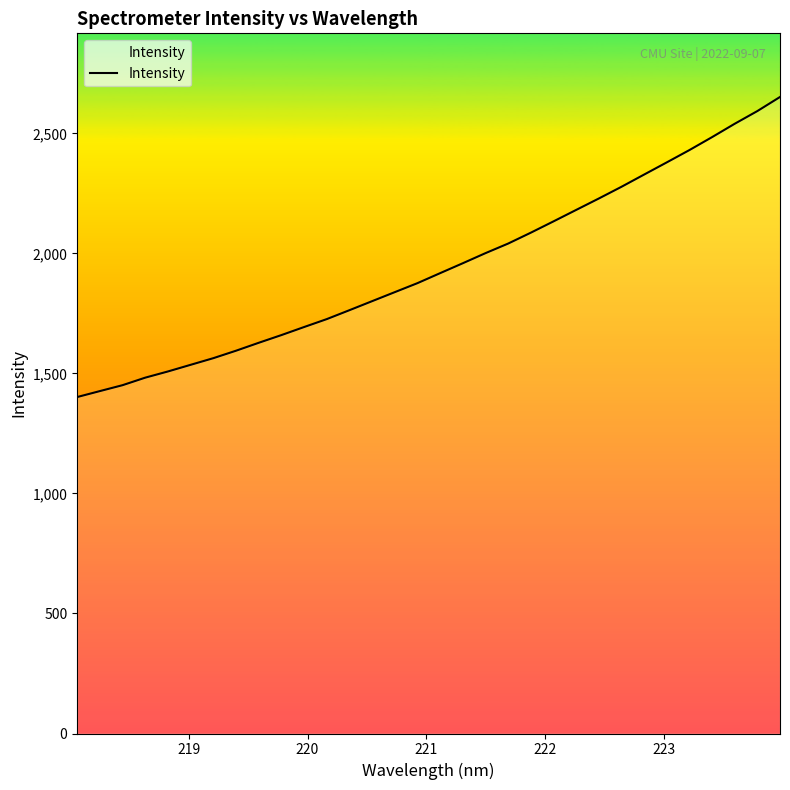

What is the value of the 21st point from the left?

2086.2